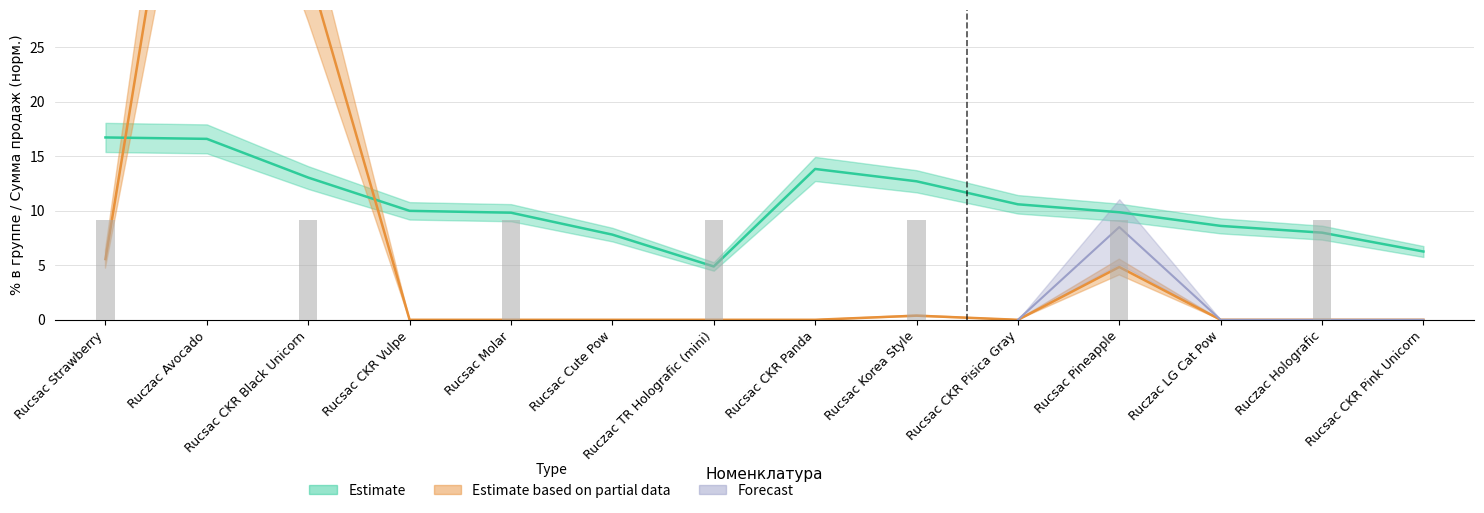

True or false: Estimate based on partial data has a value of 62.2 at Ruczac Avocado.

True